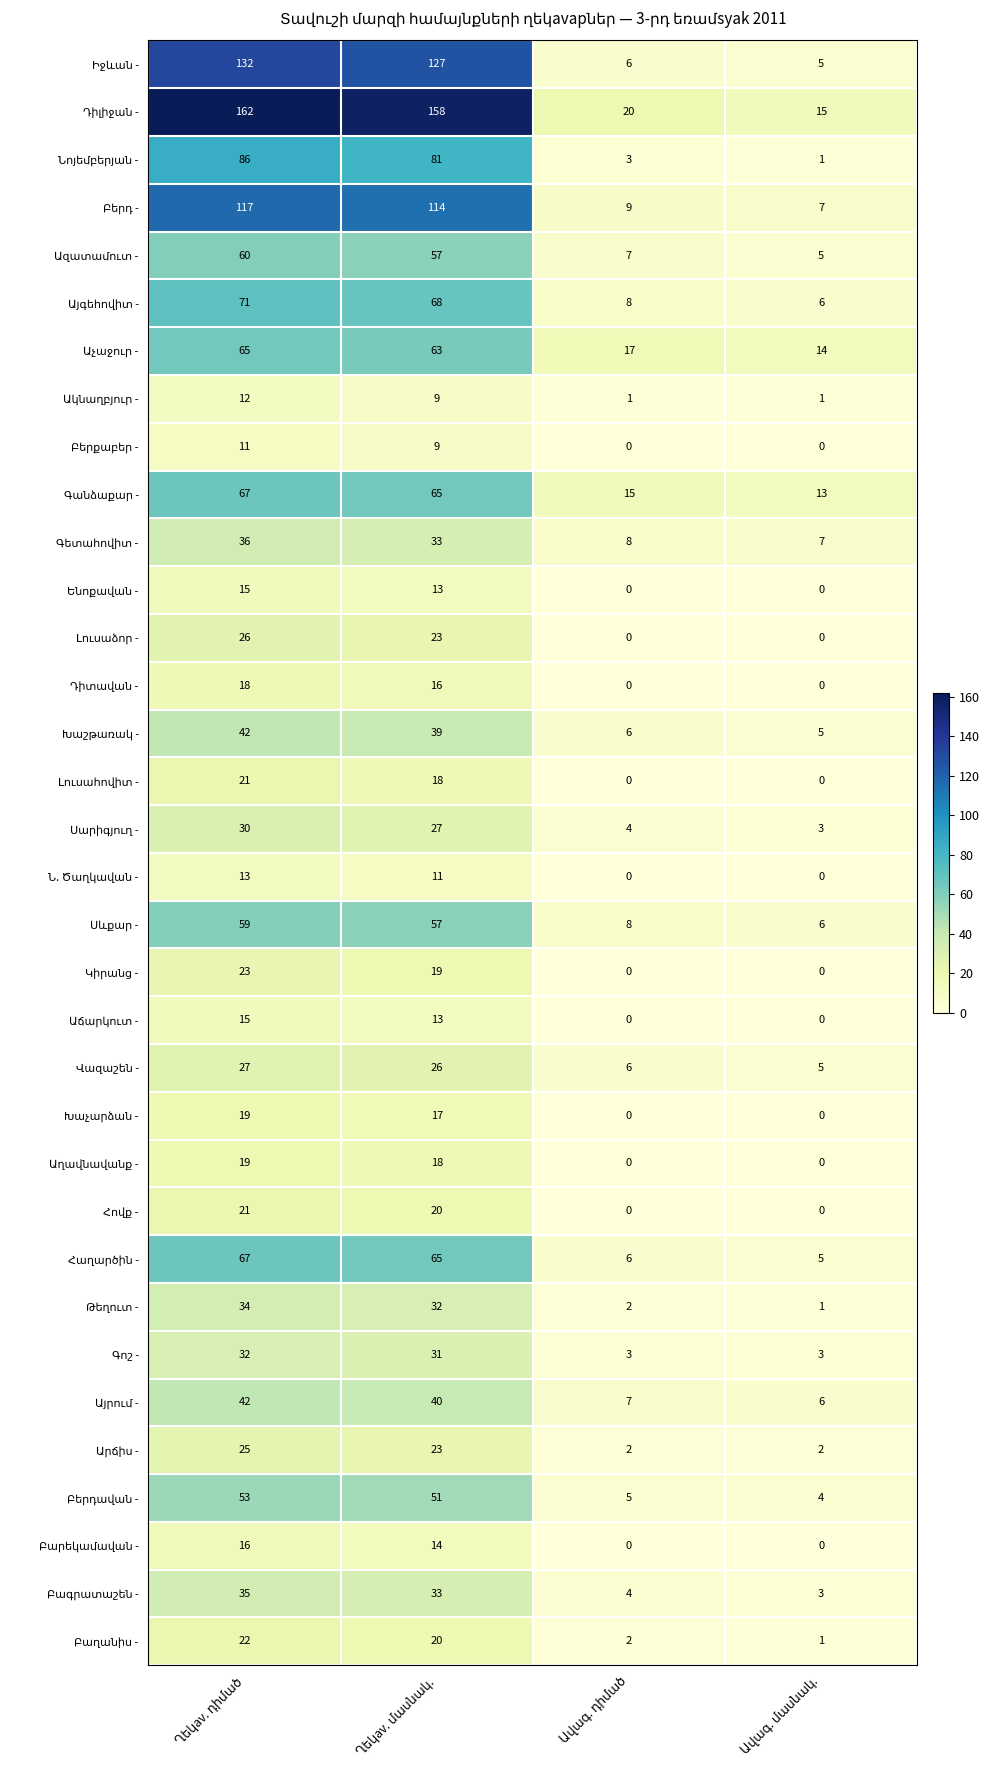

What is the greatest value displayed?

162